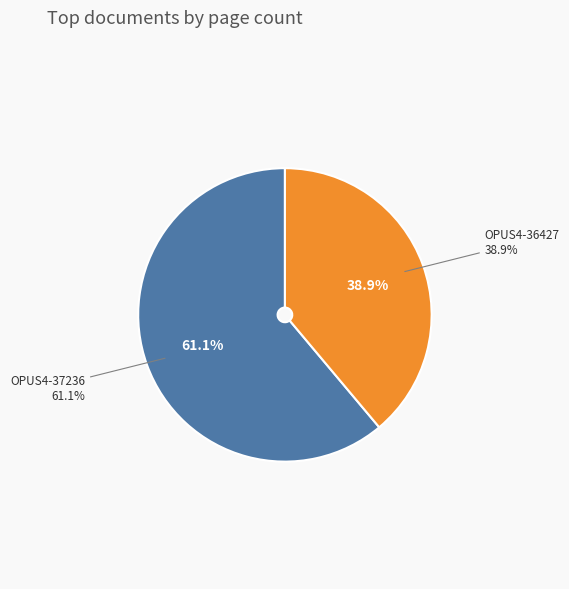

How many segments does this pie chart have?

2